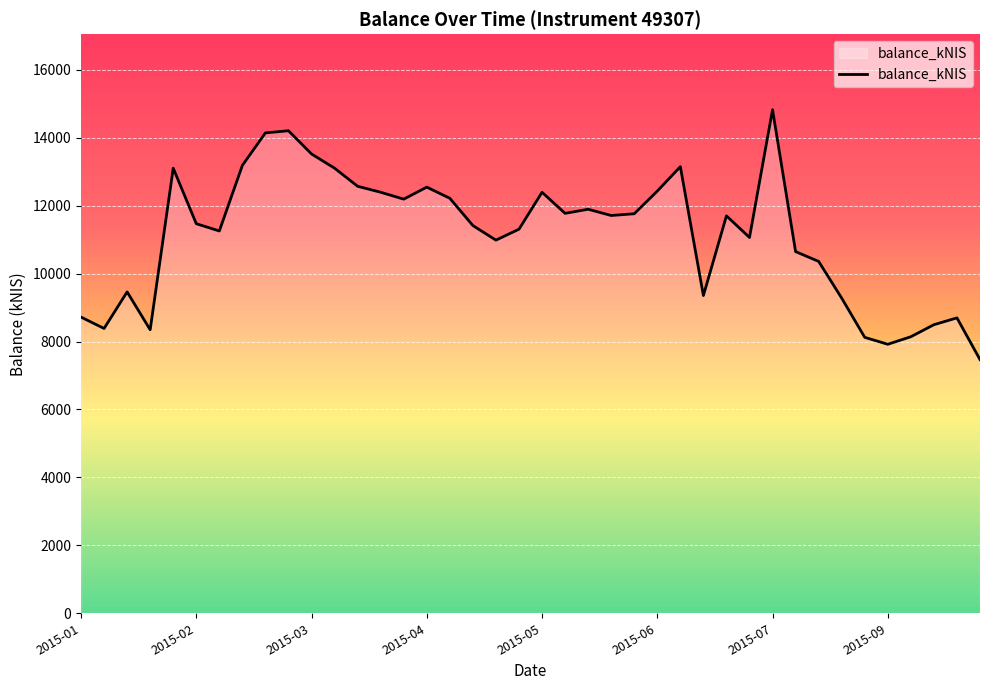

Count the number of values greater than 11698.

20